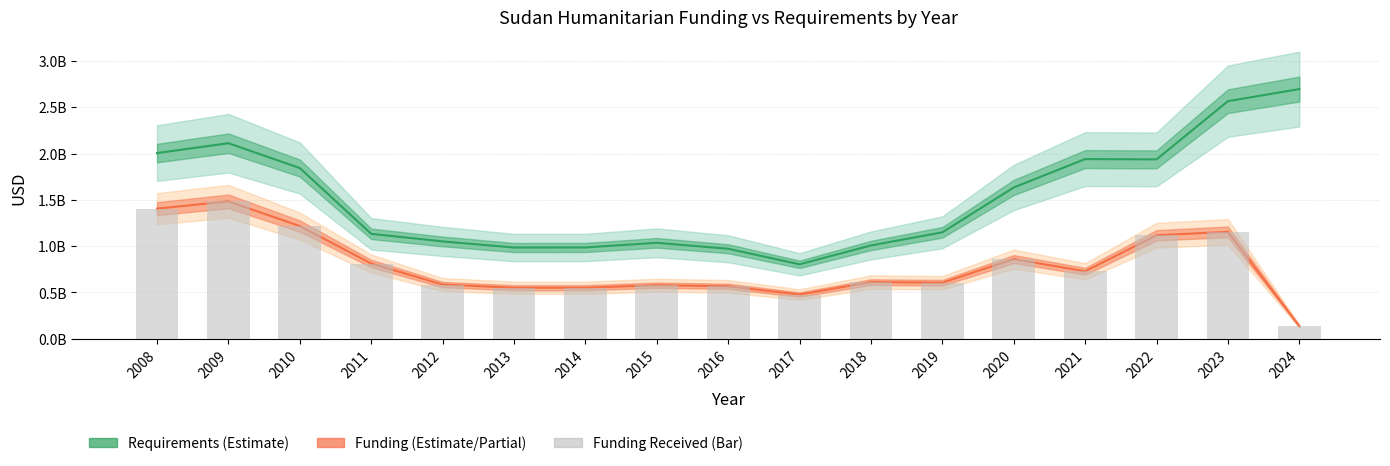

What is the average value of the requirements series?

1520780346